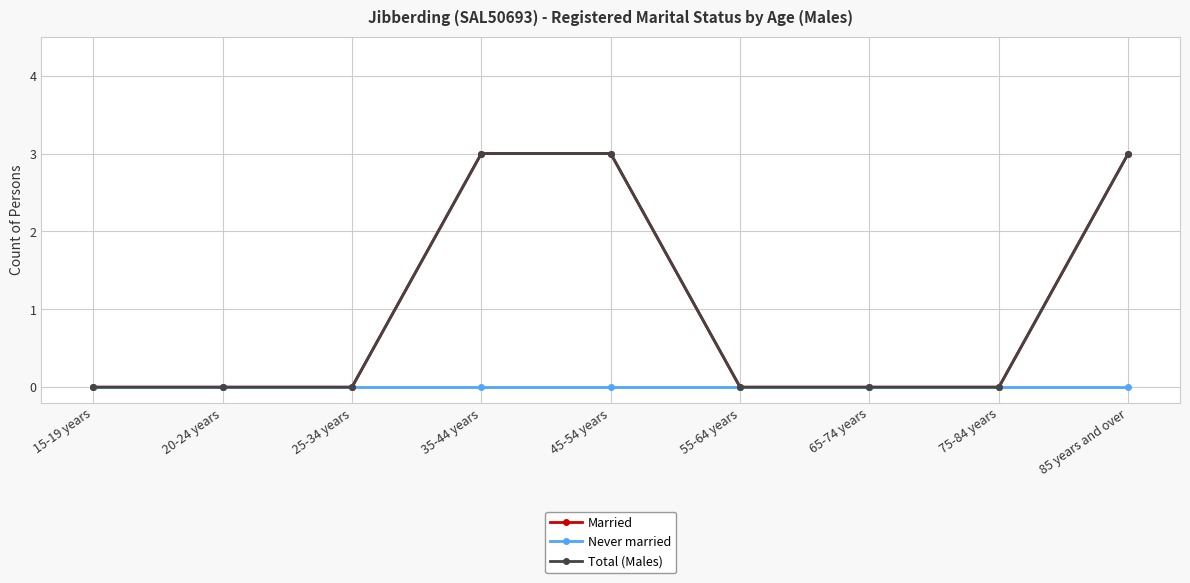

At which label is Never married closest to 0?

15-19 years